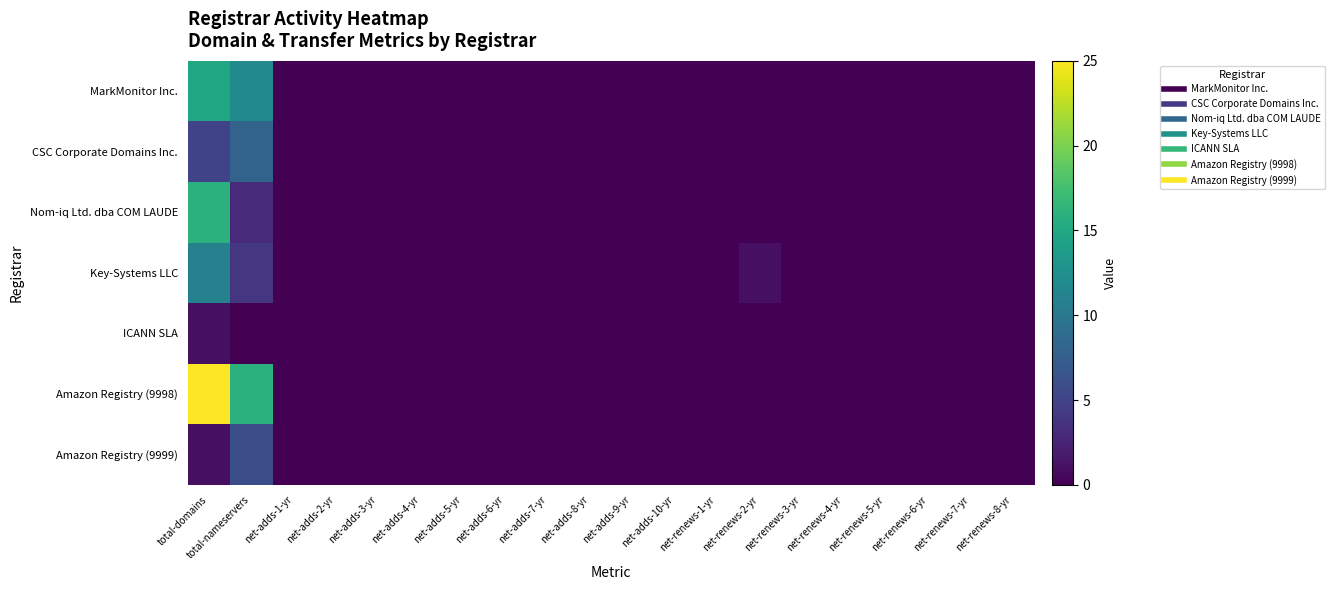

Reading left to right, what are all the values shown in this chart?

MarkMonitor Inc.: total-domains=15	total-nameservers=12	net-adds-1-yr=0	net-adds-2-yr=0	net-adds-3-yr=0	net-adds-4-yr=0	net-adds-5-yr=0	net-adds-6-yr=0	net-adds-7-yr=0	net-adds-8-yr=0	net-adds-9-yr=0	net-adds-10-yr=0	net-renews-1-yr=0	net-renews-2-yr=0	net-renews-3-yr=0	net-renews-4-yr=0	net-renews-5-yr=0	net-renews-6-yr=0	net-renews-7-yr=0	net-renews-8-yr=0
CSC Corporate Domains Inc.: total-domains=5	total-nameservers=8	net-adds-1-yr=0	net-adds-2-yr=0	net-adds-3-yr=0	net-adds-4-yr=0	net-adds-5-yr=0	net-adds-6-yr=0	net-adds-7-yr=0	net-adds-8-yr=0	net-adds-9-yr=0	net-adds-10-yr=0	net-renews-1-yr=0	net-renews-2-yr=0	net-renews-3-yr=0	net-renews-4-yr=0	net-renews-5-yr=0	net-renews-6-yr=0	net-renews-7-yr=0	net-renews-8-yr=0
Nom-iq Ltd. dba COM LAUDE: total-domains=16	total-nameservers=3	net-adds-1-yr=0	net-adds-2-yr=0	net-adds-3-yr=0	net-adds-4-yr=0	net-adds-5-yr=0	net-adds-6-yr=0	net-adds-7-yr=0	net-adds-8-yr=0	net-adds-9-yr=0	net-adds-10-yr=0	net-renews-1-yr=0	net-renews-2-yr=0	net-renews-3-yr=0	net-renews-4-yr=0	net-renews-5-yr=0	net-renews-6-yr=0	net-renews-7-yr=0	net-renews-8-yr=0
Key-Systems LLC: total-domains=11	total-nameservers=4	net-adds-1-yr=0	net-adds-2-yr=0	net-adds-3-yr=0	net-adds-4-yr=0	net-adds-5-yr=0	net-adds-6-yr=0	net-adds-7-yr=0	net-adds-8-yr=0	net-adds-9-yr=0	net-adds-10-yr=0	net-renews-1-yr=0	net-renews-2-yr=1	net-renews-3-yr=0	net-renews-4-yr=0	net-renews-5-yr=0	net-renews-6-yr=0	net-renews-7-yr=0	net-renews-8-yr=0
ICANN SLA: total-domains=1	total-nameservers=0	net-adds-1-yr=0	net-adds-2-yr=0	net-adds-3-yr=0	net-adds-4-yr=0	net-adds-5-yr=0	net-adds-6-yr=0	net-adds-7-yr=0	net-adds-8-yr=0	net-adds-9-yr=0	net-adds-10-yr=0	net-renews-1-yr=0	net-renews-2-yr=0	net-renews-3-yr=0	net-renews-4-yr=0	net-renews-5-yr=0	net-renews-6-yr=0	net-renews-7-yr=0	net-renews-8-yr=0
Amazon Registry (9998): total-domains=25	total-nameservers=16	net-adds-1-yr=0	net-adds-2-yr=0	net-adds-3-yr=0	net-adds-4-yr=0	net-adds-5-yr=0	net-adds-6-yr=0	net-adds-7-yr=0	net-adds-8-yr=0	net-adds-9-yr=0	net-adds-10-yr=0	net-renews-1-yr=0	net-renews-2-yr=0	net-renews-3-yr=0	net-renews-4-yr=0	net-renews-5-yr=0	net-renews-6-yr=0	net-renews-7-yr=0	net-renews-8-yr=0
Amazon Registry (9999): total-domains=1	total-nameservers=6	net-adds-1-yr=0	net-adds-2-yr=0	net-adds-3-yr=0	net-adds-4-yr=0	net-adds-5-yr=0	net-adds-6-yr=0	net-adds-7-yr=0	net-adds-8-yr=0	net-adds-9-yr=0	net-adds-10-yr=0	net-renews-1-yr=0	net-renews-2-yr=0	net-renews-3-yr=0	net-renews-4-yr=0	net-renews-5-yr=0	net-renews-6-yr=0	net-renews-7-yr=0	net-renews-8-yr=0